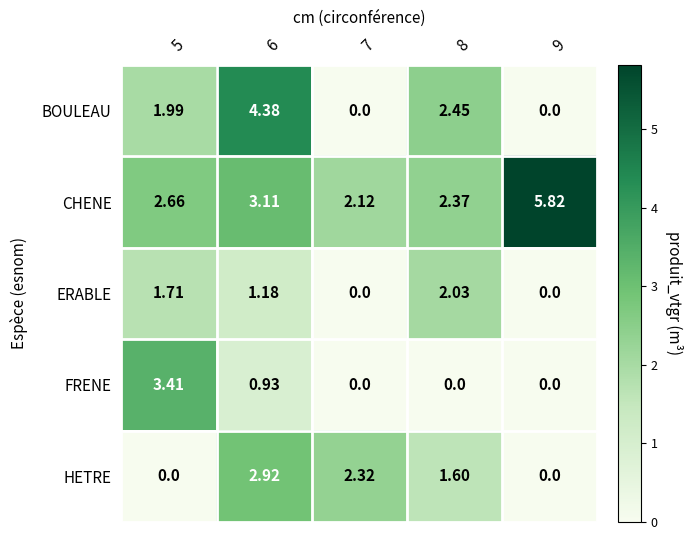

Between 5 and 7, which series saw the biggest shift?

FRENE